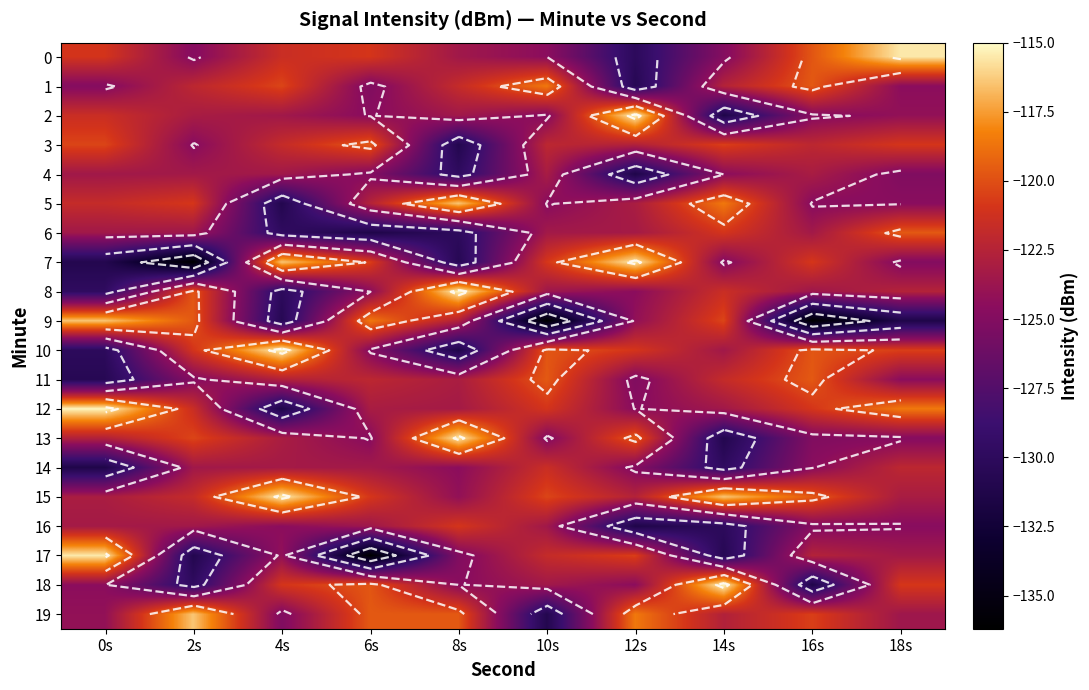

Read the 13 value at 12s.

-119.6